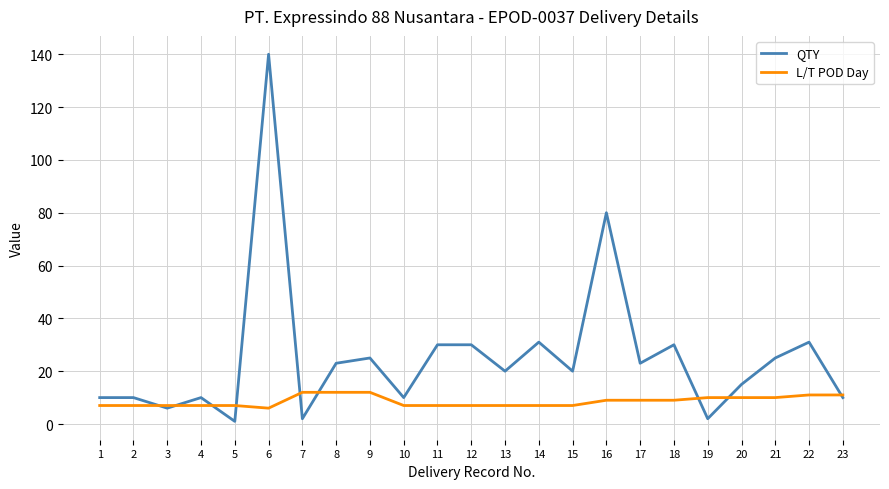

What are all the series names shown in the legend?

QTY, L/T POD Day